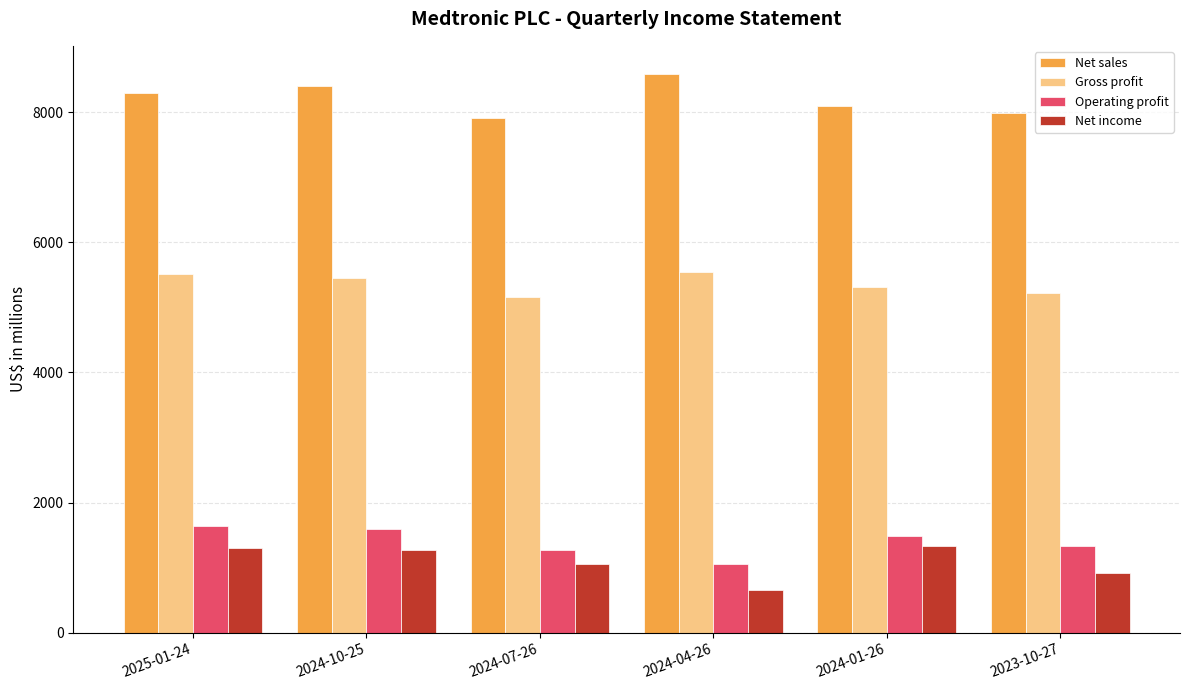

List the series in order of their peak value, highest first.

Net sales, Gross profit, Operating profit, Net income